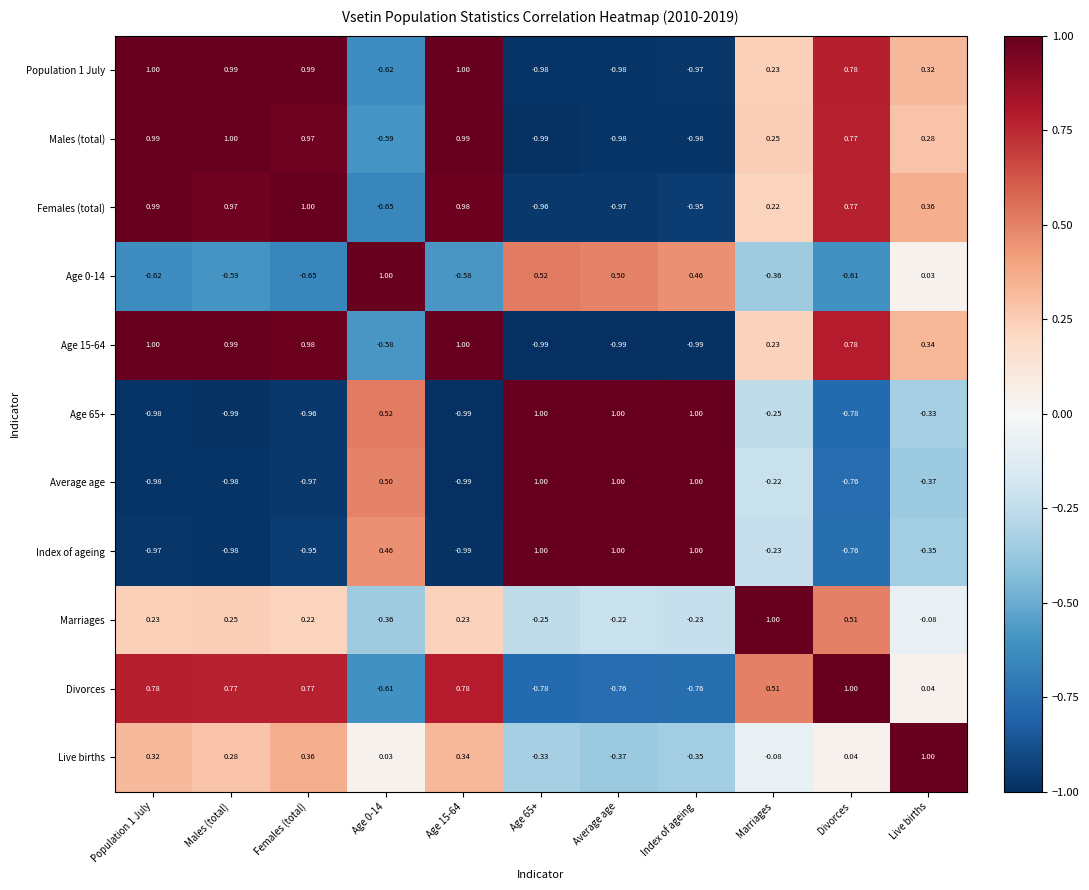

Between Index of ageing and Marriages, which series saw the biggest shift?

Divorces